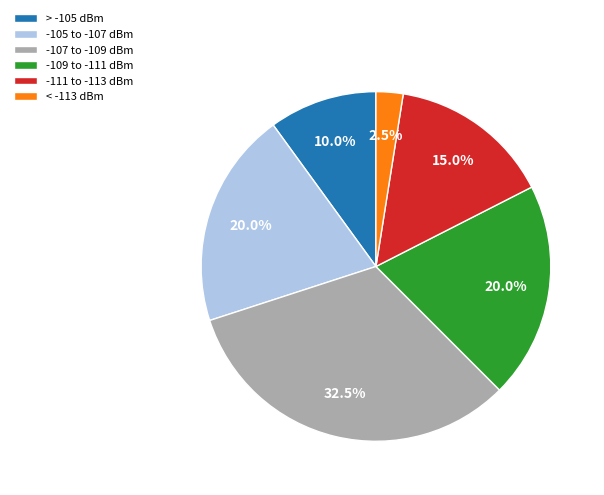

Combined, do -111 to -113 dBm and > -105 dBm account for over 50%?

No